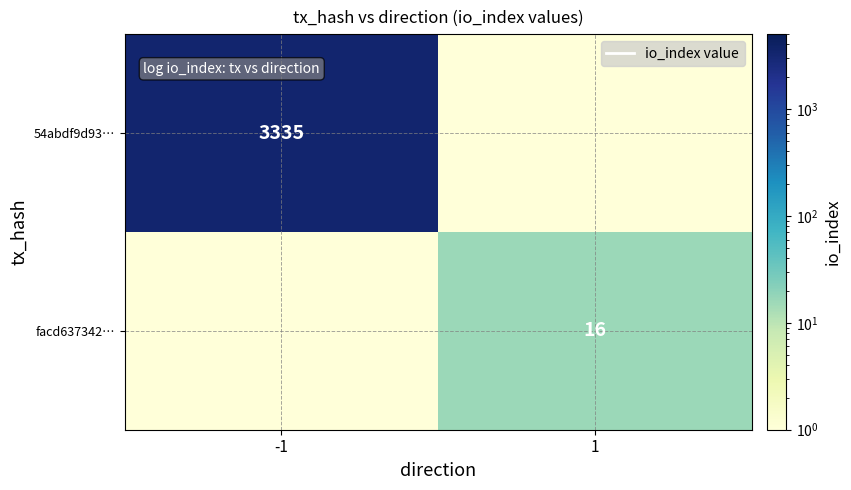

How many categories are shown in the chart?

2